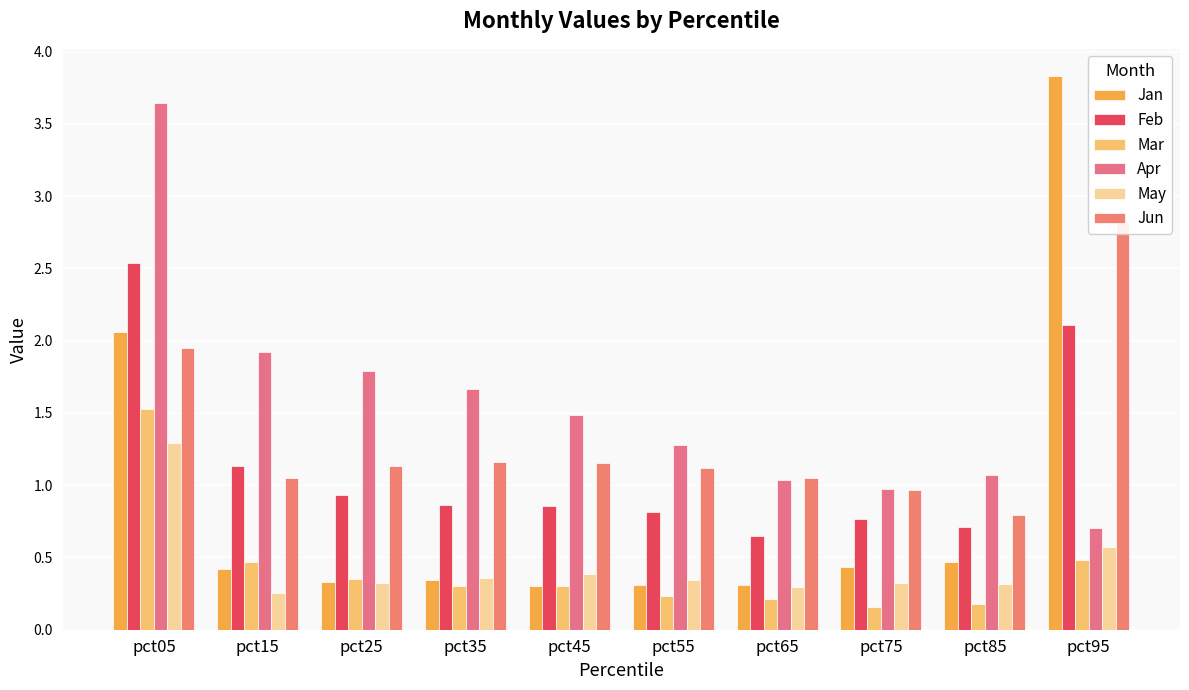

Is the value of Mar at pct85 greater than the value of Feb at pct55?

No